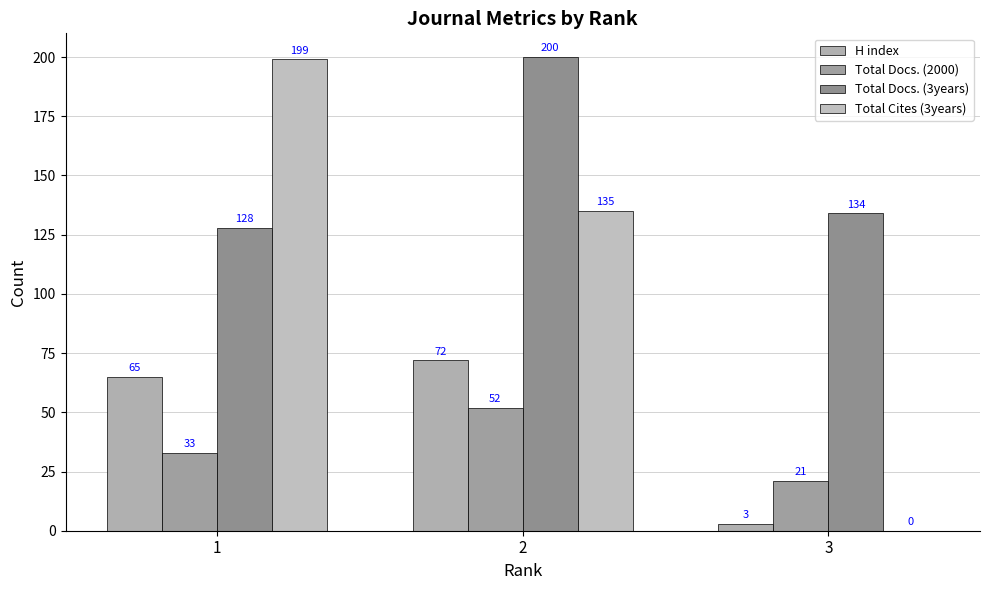

What is the difference between the second highest and minimum values in the Total Docs. (3years) series?

6